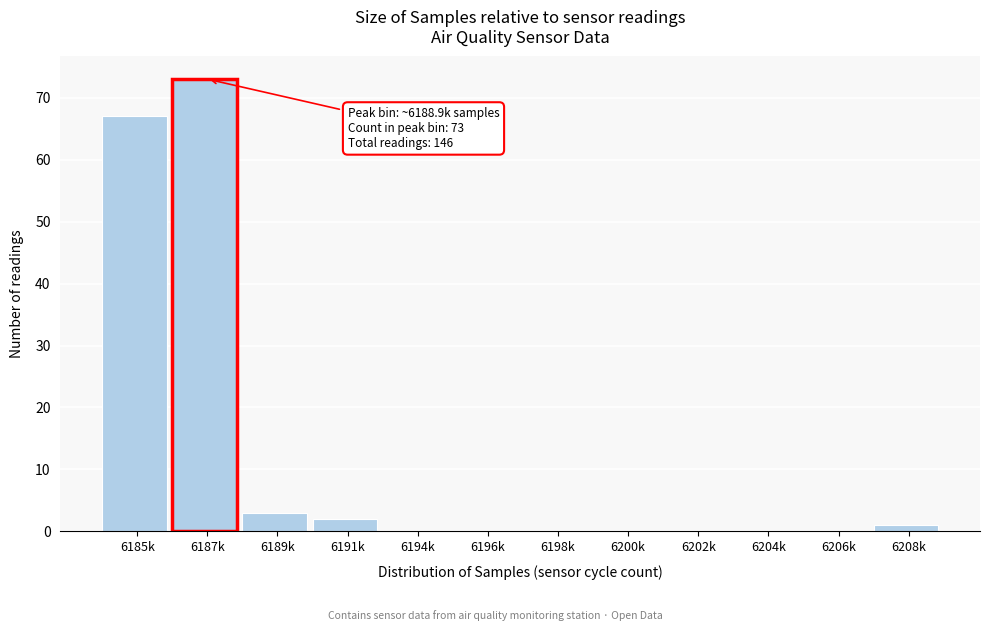

Reading right to left, extract all data points from this chart.

6208k=1	6206k=0	6204k=0	6202k=0	6200k=0	6198k=0	6196k=0	6194k=0	6191k=2	6189k=3	6187k=73	6185k=67